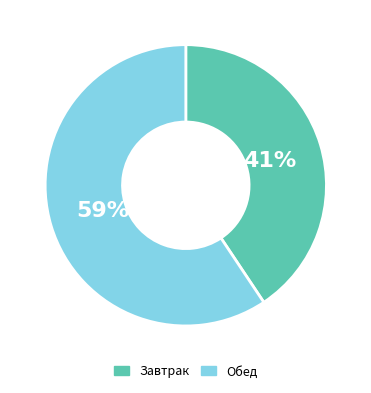

What percentage is the Обед slice, to the nearest percent?

59%